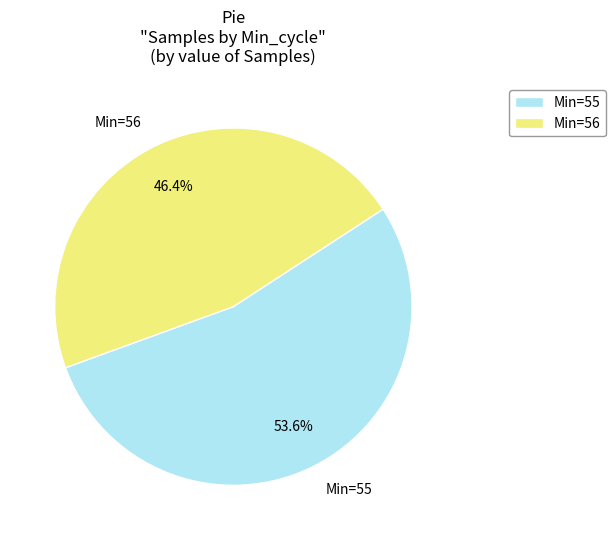

Rank the categories by value from highest to lowest.

Min=55, Min=56